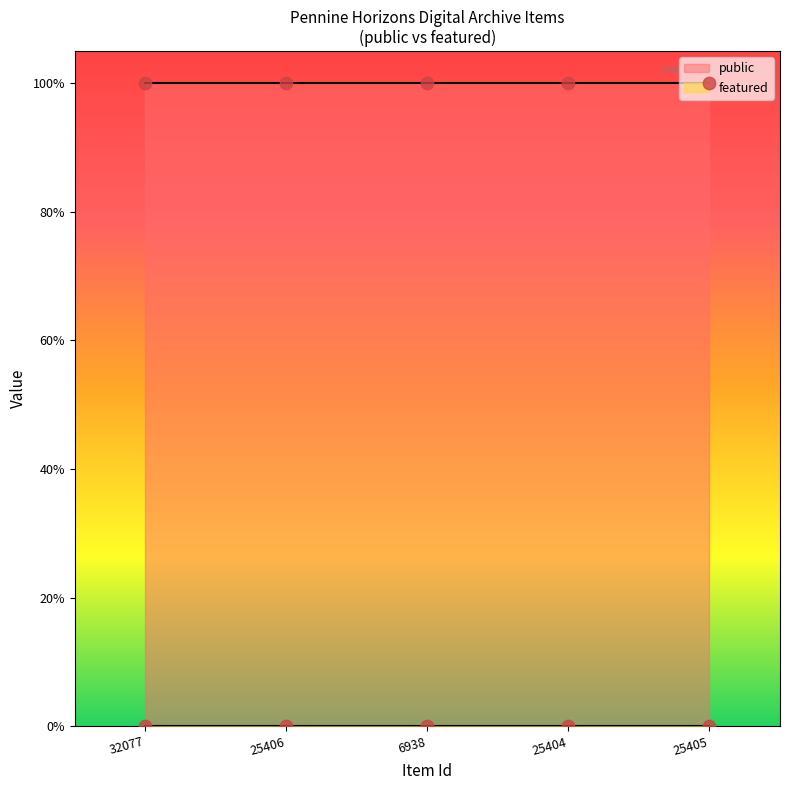

Which series reaches the minimum Y coordinate?

featured